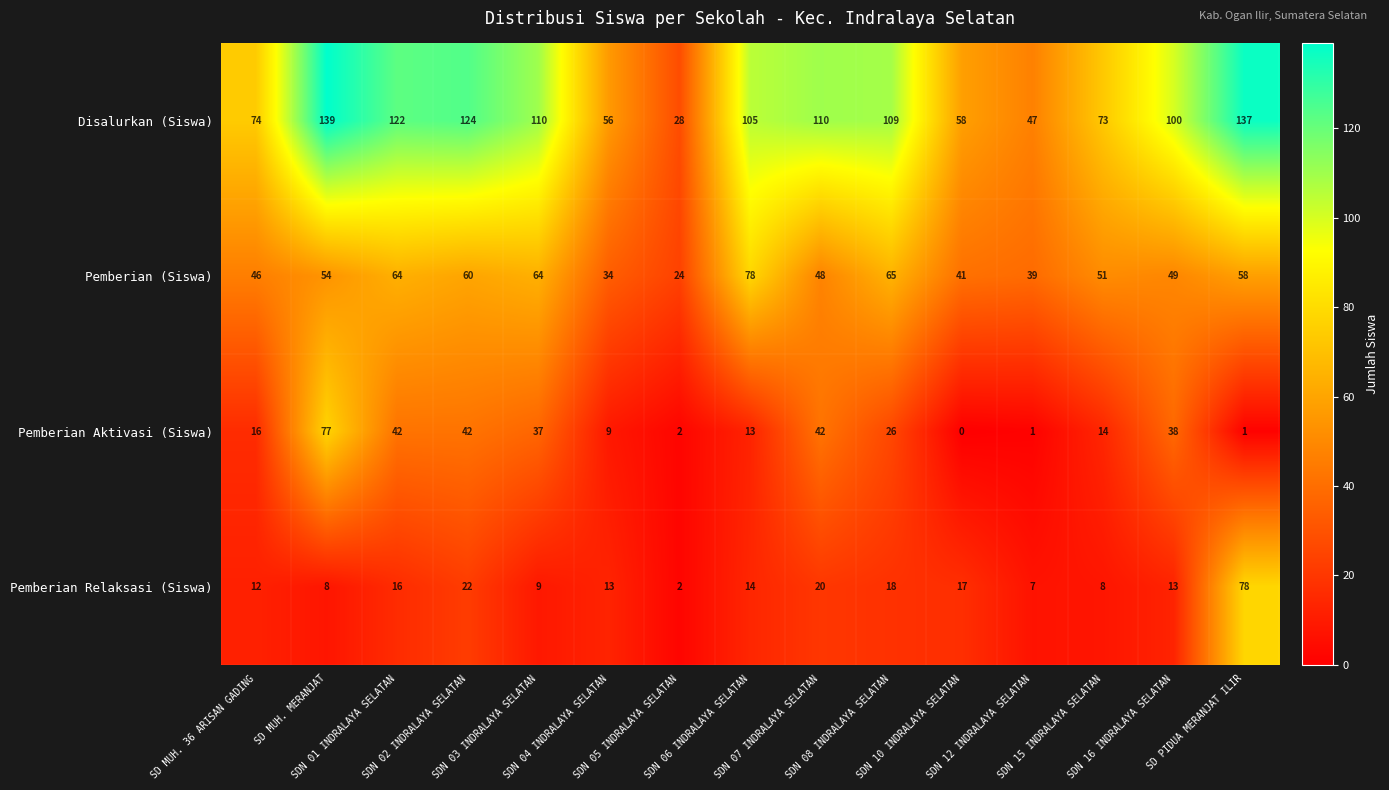

What is the average value of the Pemberian Relaksasi (Siswa) series?

17